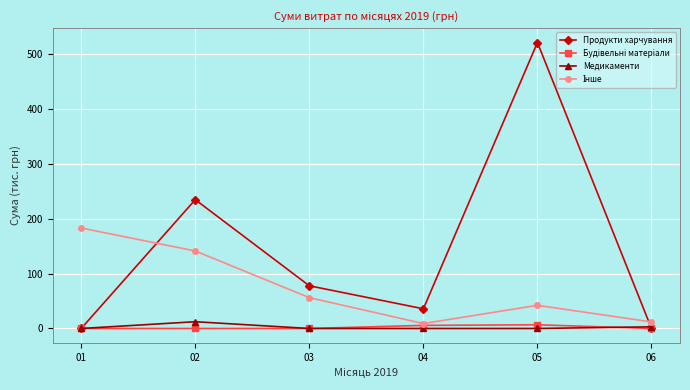

Between 02 and 06, which series saw the biggest shift?

Продукти харчування